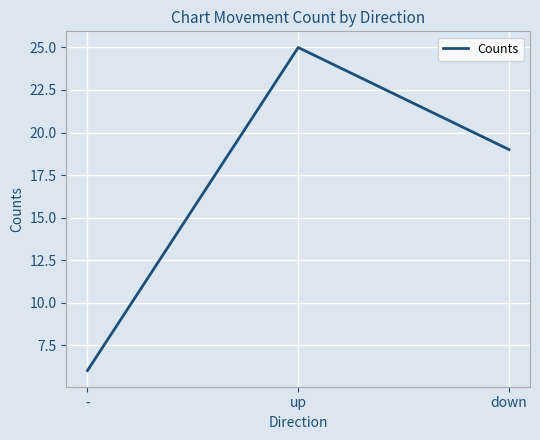

The value at down is 8. True or false?

False